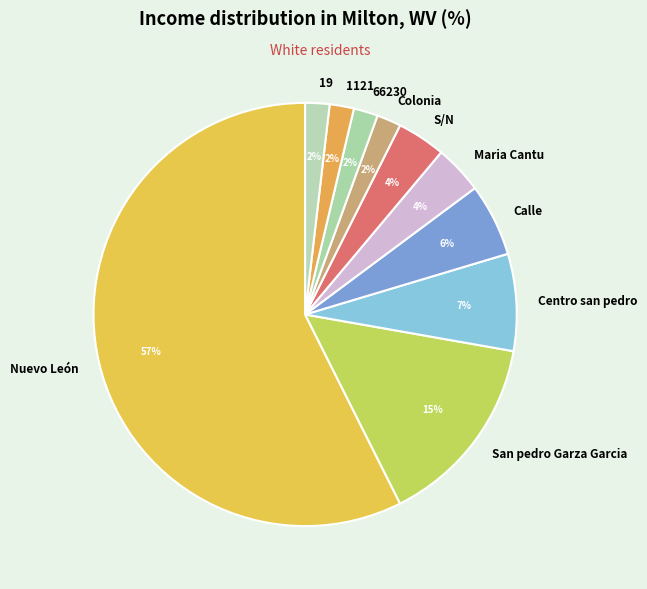

Do 66230 and 1121 together represent more than half of the pie?

No